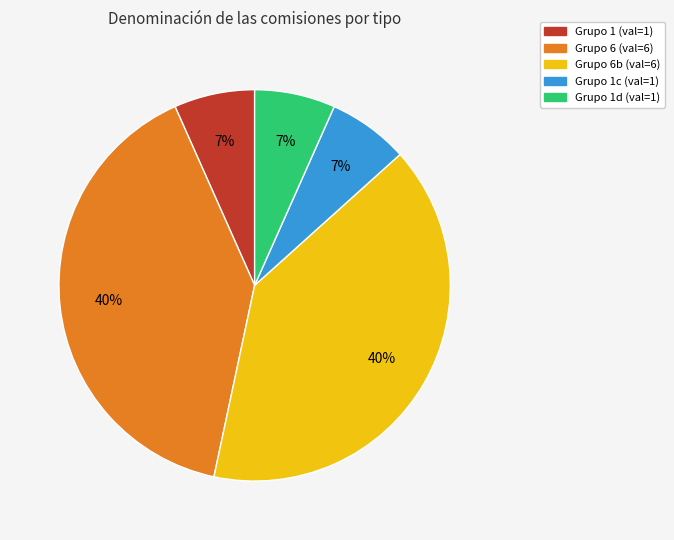

Is there a majority slice in this chart?

No